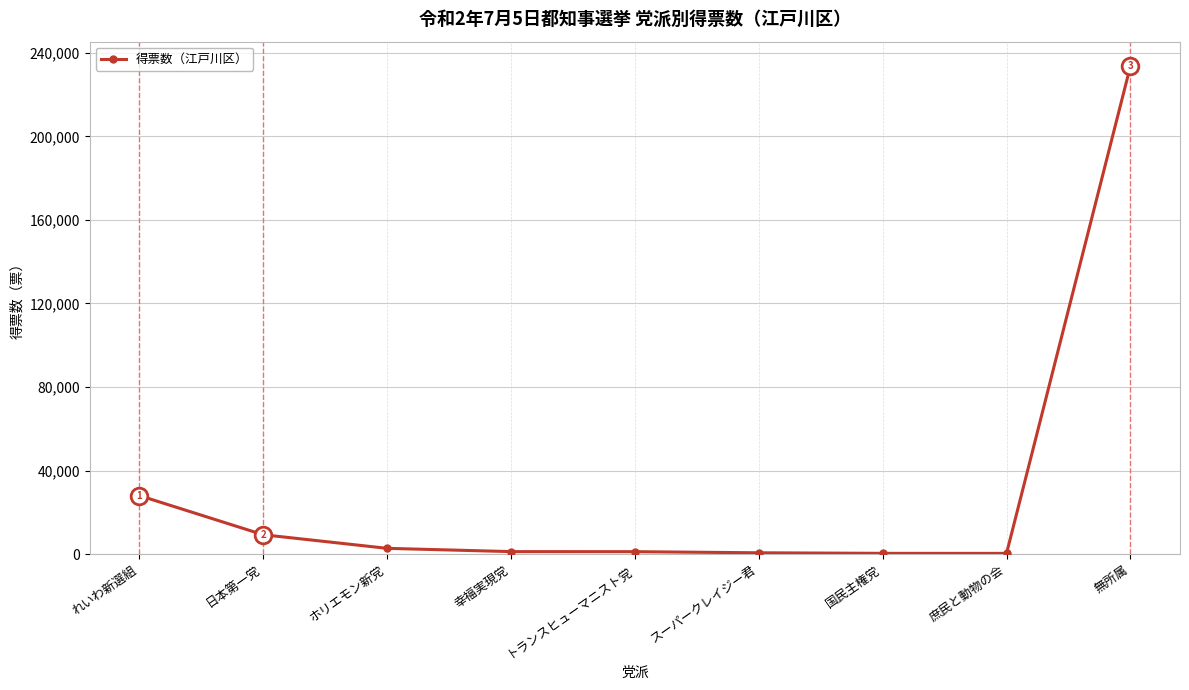

What position from the left is スーパークレイジー君?

6